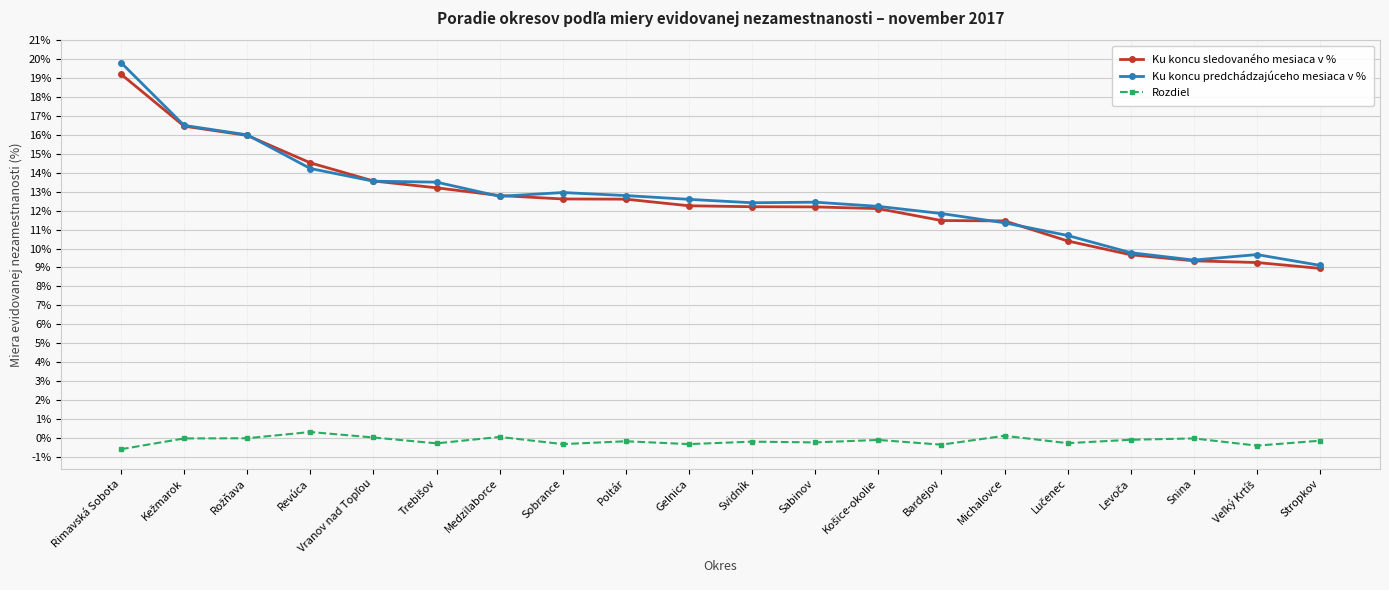

What is the smallest value displayed?

-0.6